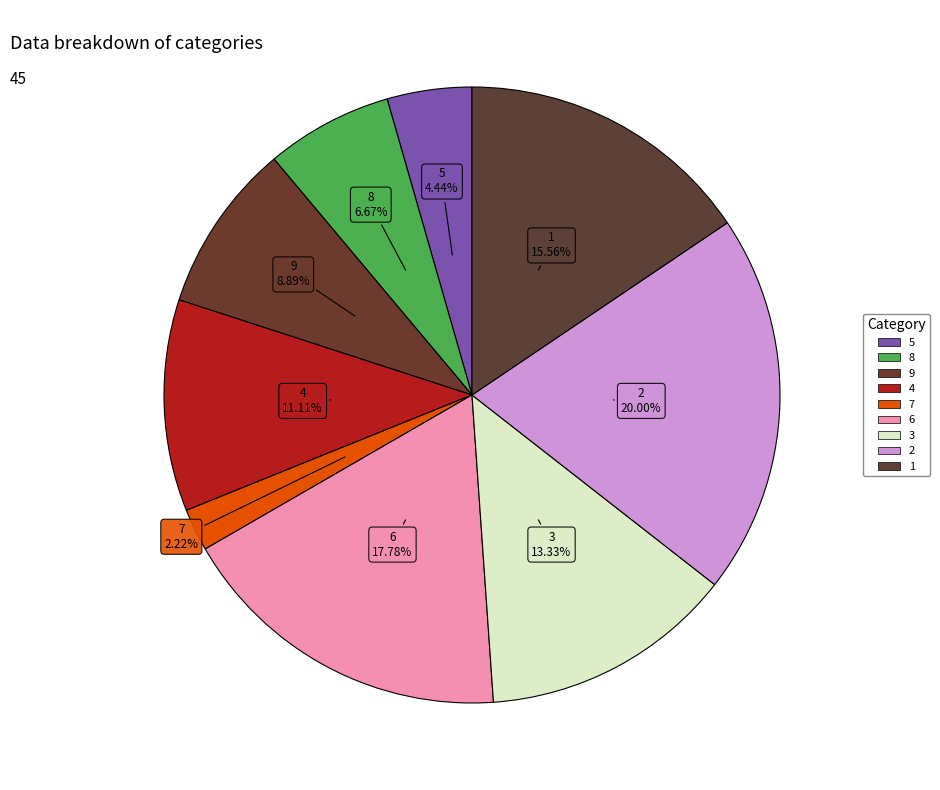

What is the smallest slice in the pie chart?

7